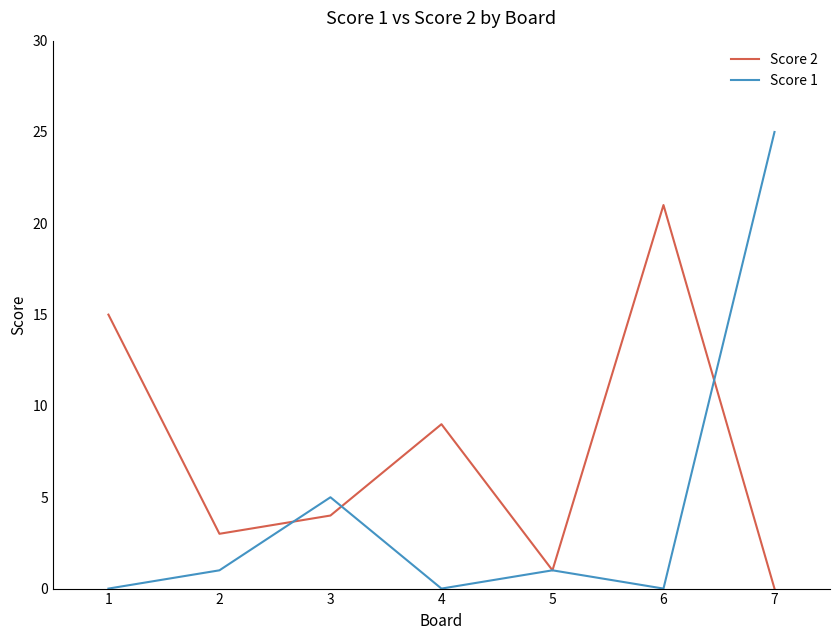

After their last crossing, which series has the higher values: Score 1 or Score 2?

Score 1